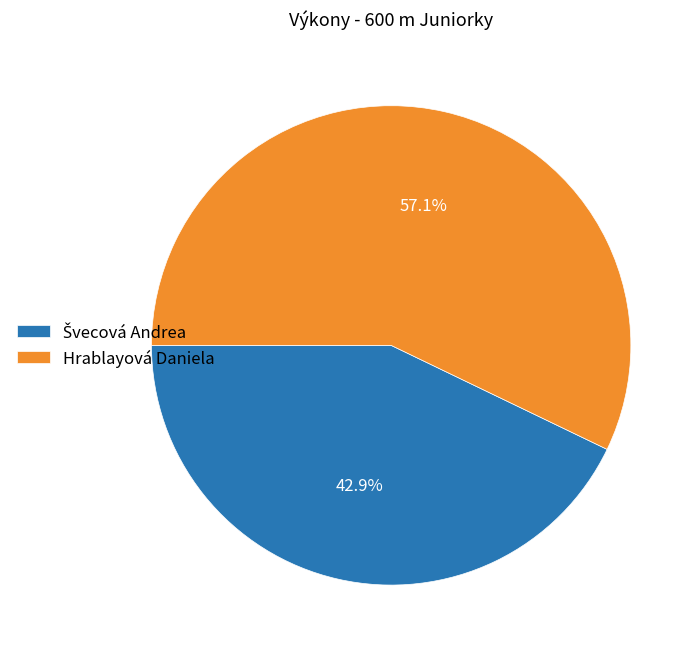

What percentage is the Hrablayová Daniela slice, to the nearest percent?

57%